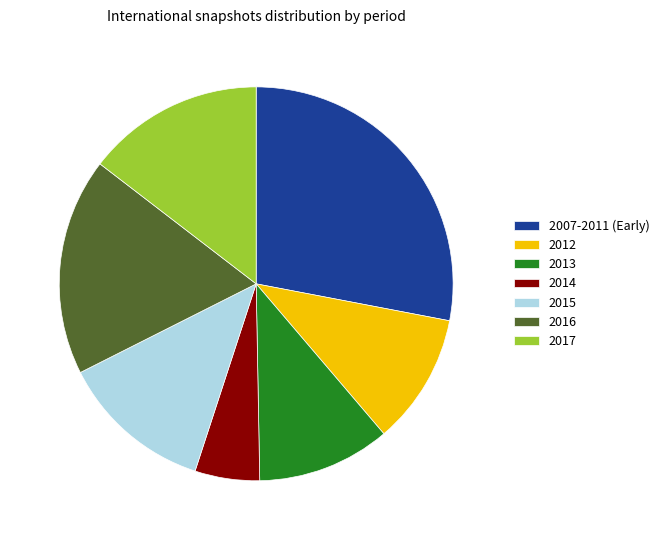

Which slice is the smallest?

2014